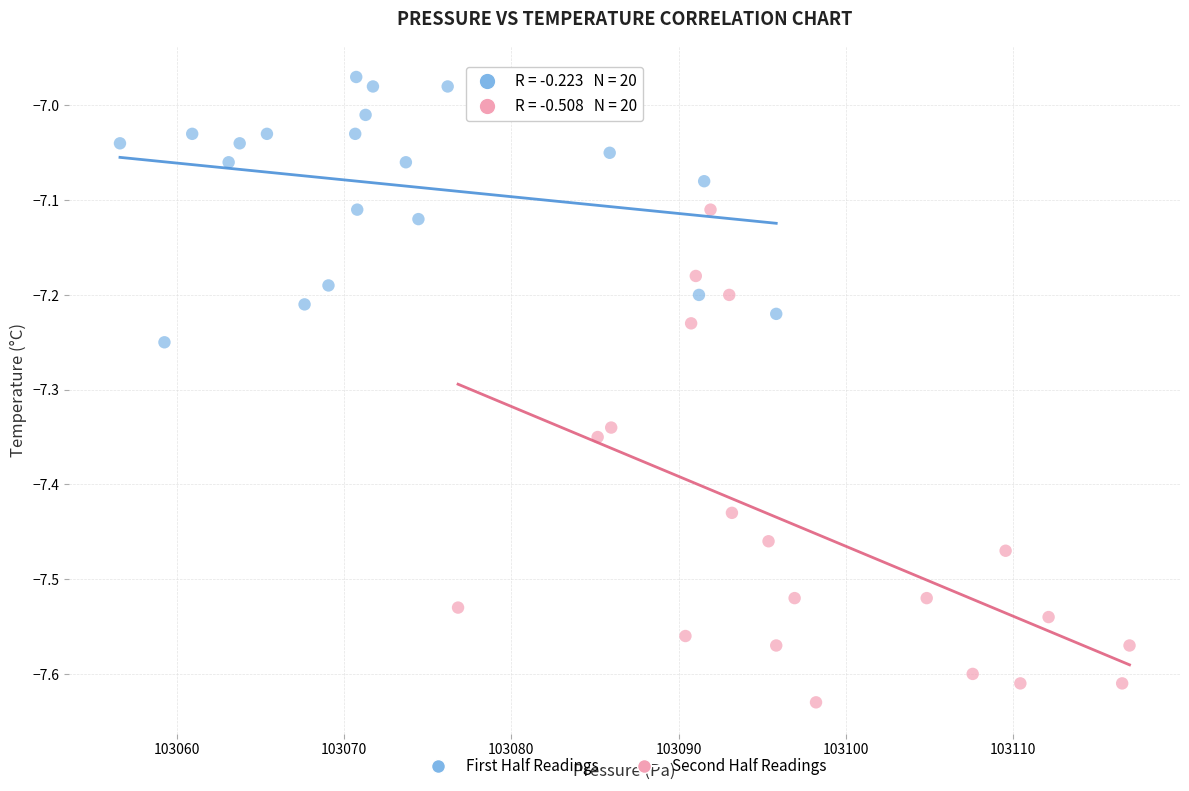

Which series reaches the maximum Y coordinate?

First Half Readings